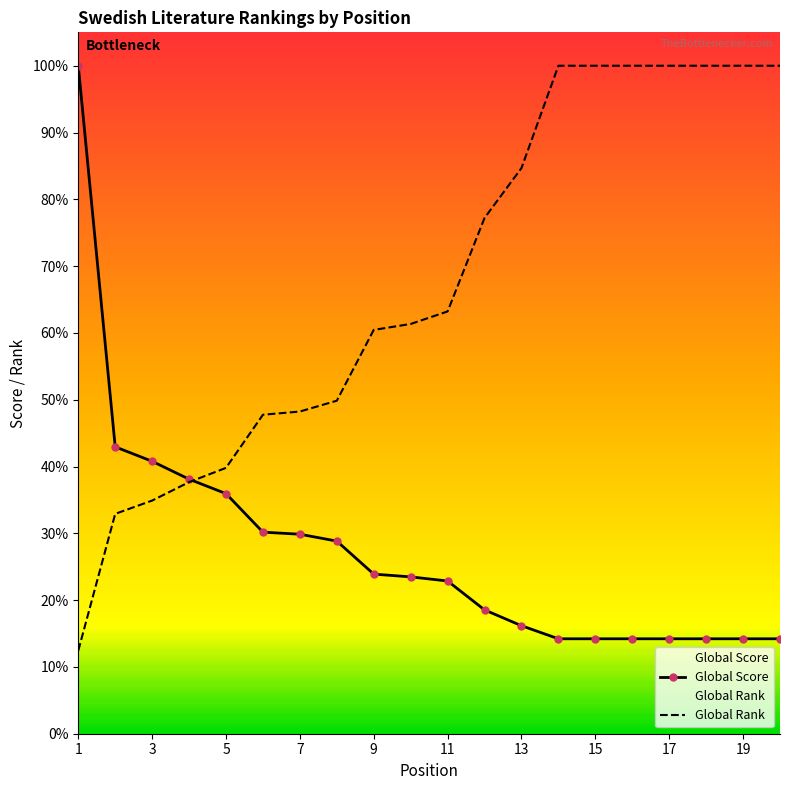

Count the number of data series in this chart.

2